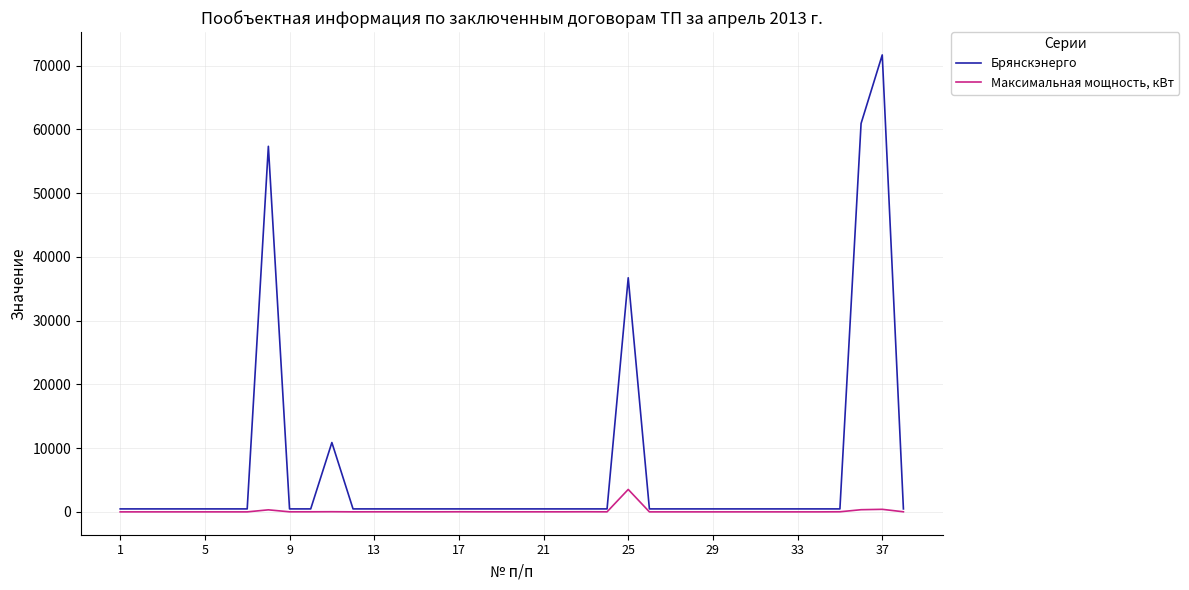

What is the highest value of the Максимальная мощность, кВт series?

3520.0